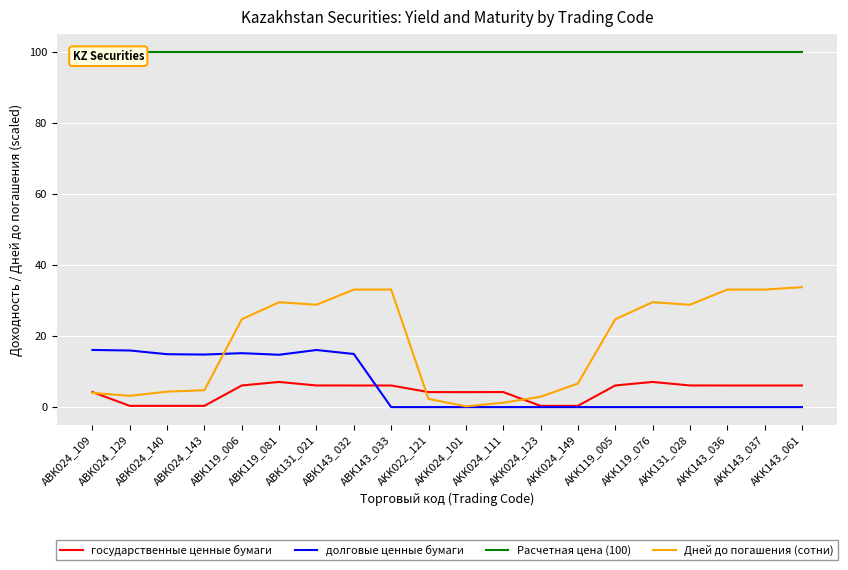

Which series has the largest range (max minus min)?

Дней до погашения (сотни)